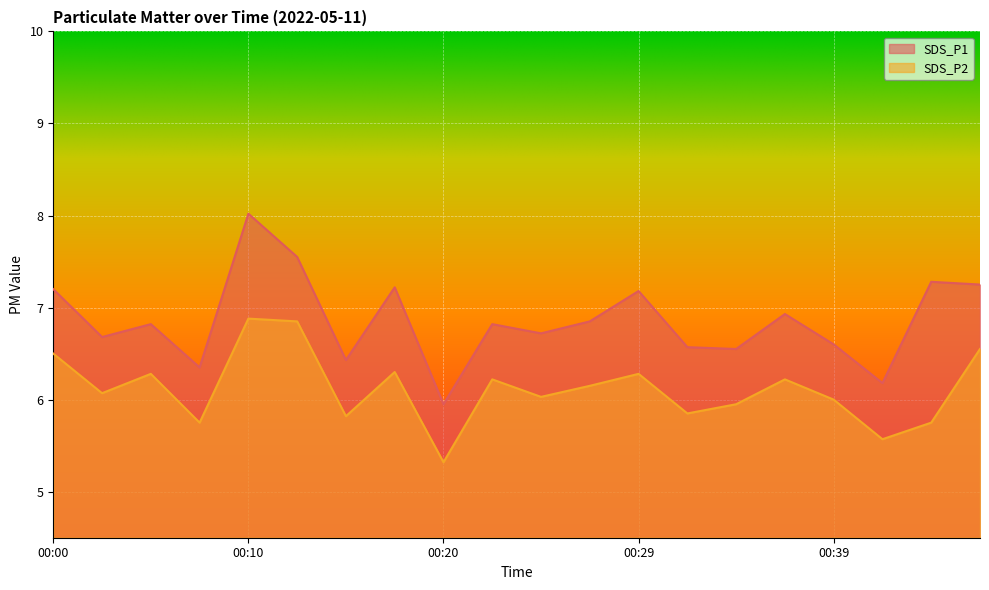

What is the value of the SDS_P1 point at the 14th from the left?

6.6